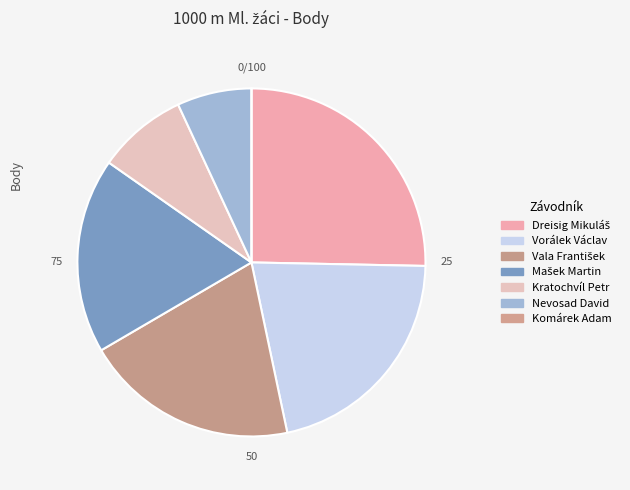

Does any single category account for the majority?

No